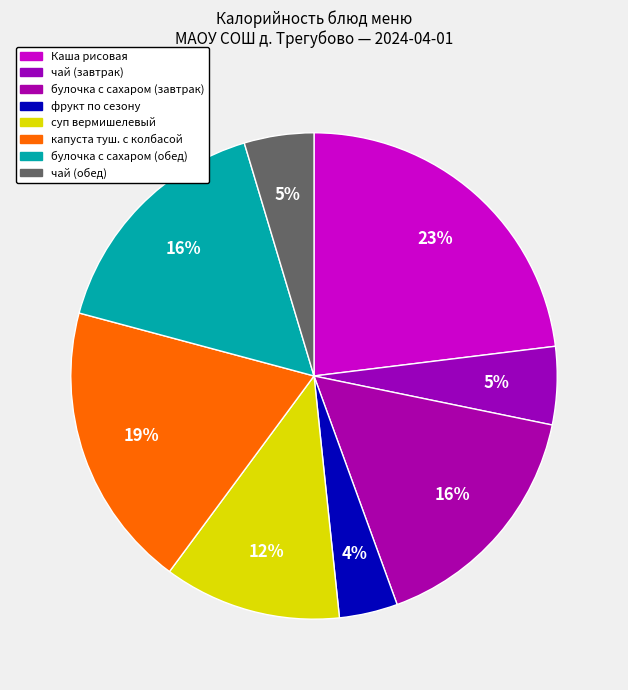

Count the number of slices in the pie.

8